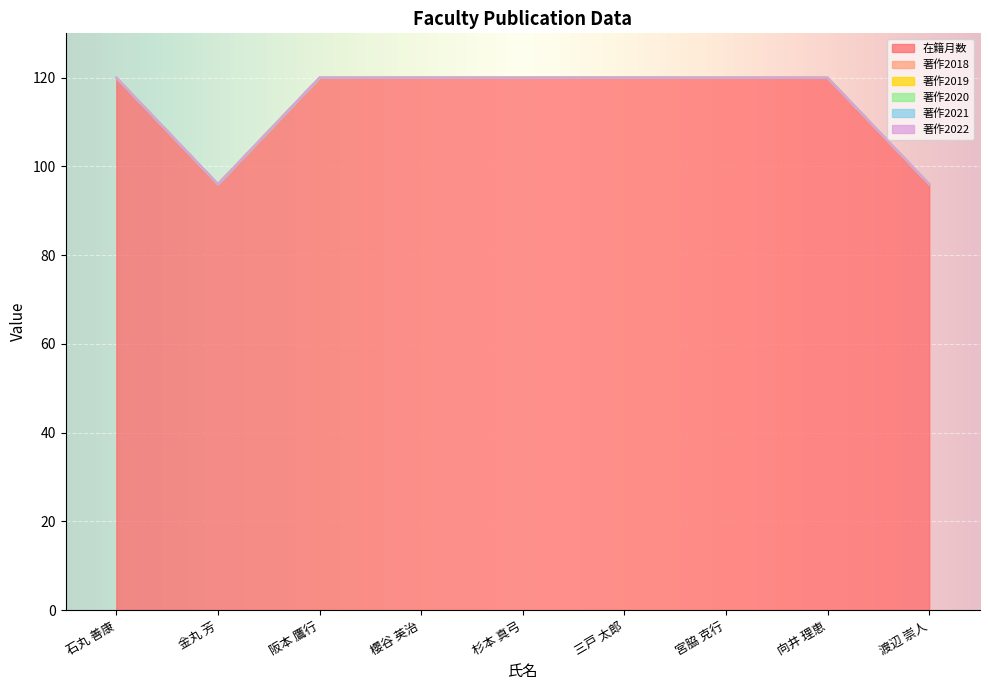

What is the difference between the highest and lowest values at 三戸 太郎?

120